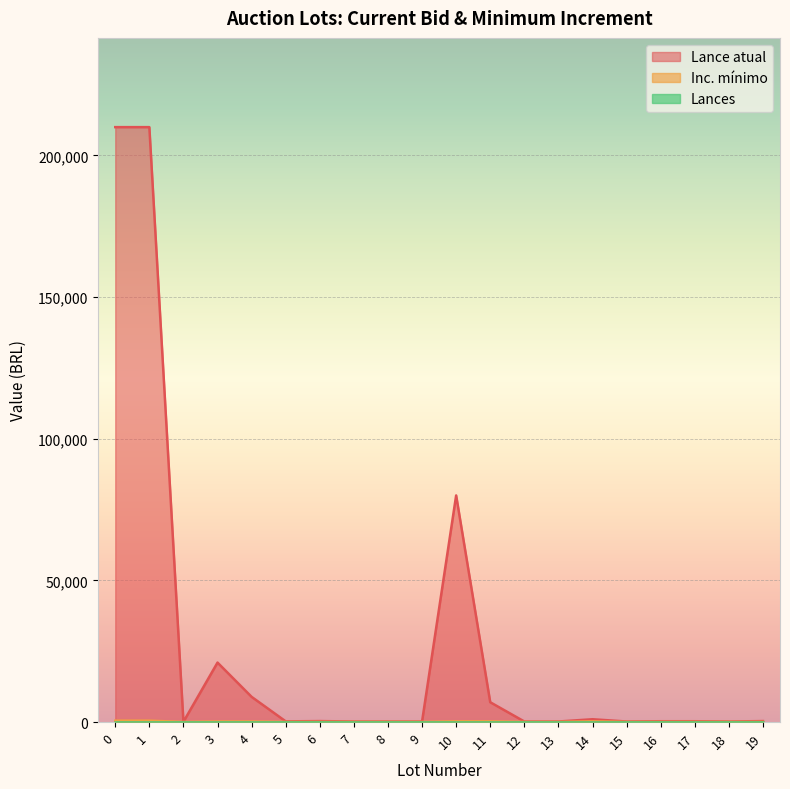

How many interior local peaks does the Lance atual series have?

4